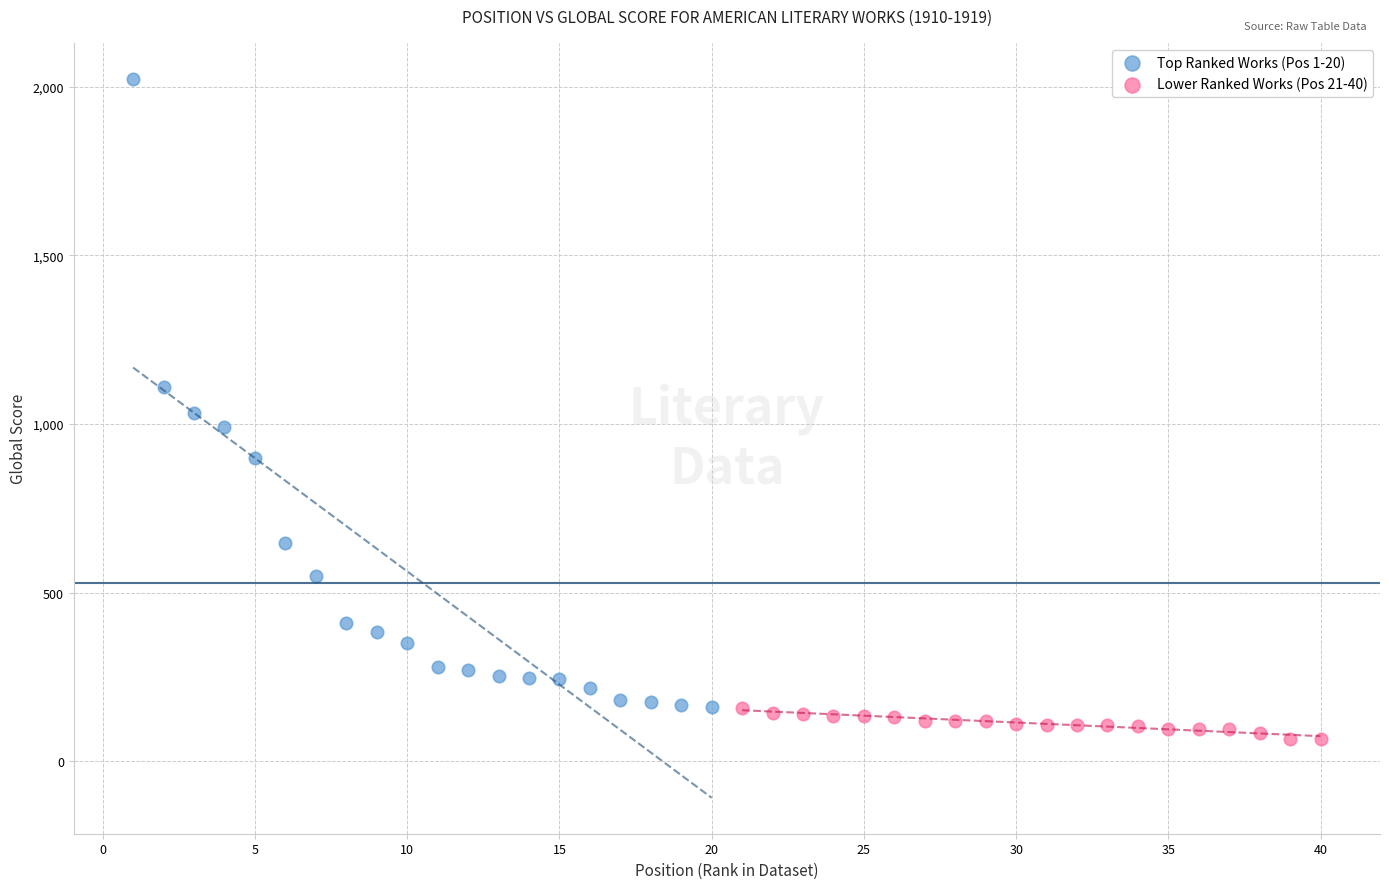

Which series reaches the maximum Y coordinate?

Top Ranked Works (Pos 1-20)